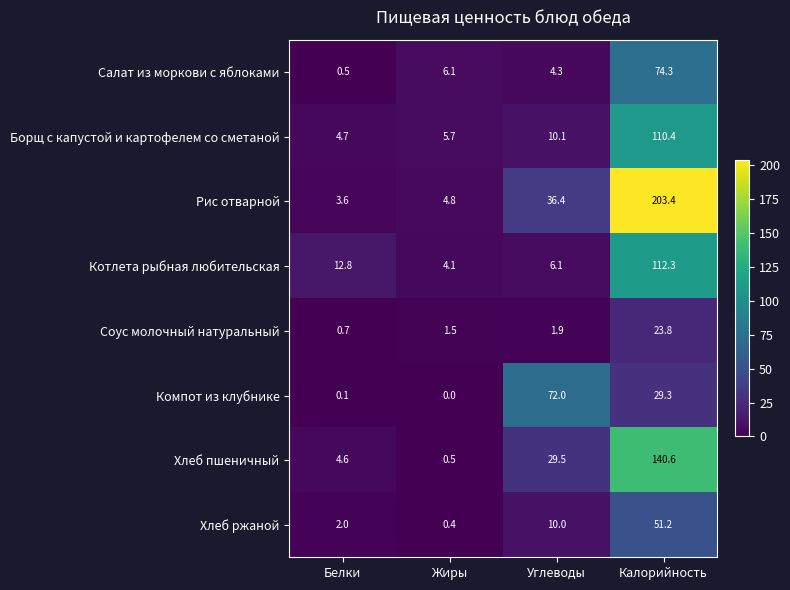

List the series in order of their peak value, lowest first.

Соус молочный натуральный, Хлеб ржаной, Компот из клубнике, Салат из моркови с яблоками, Борщ с капустой и картофелем со сметаной, Котлета рыбная любительская, Хлеб пшеничный, Рис отварной